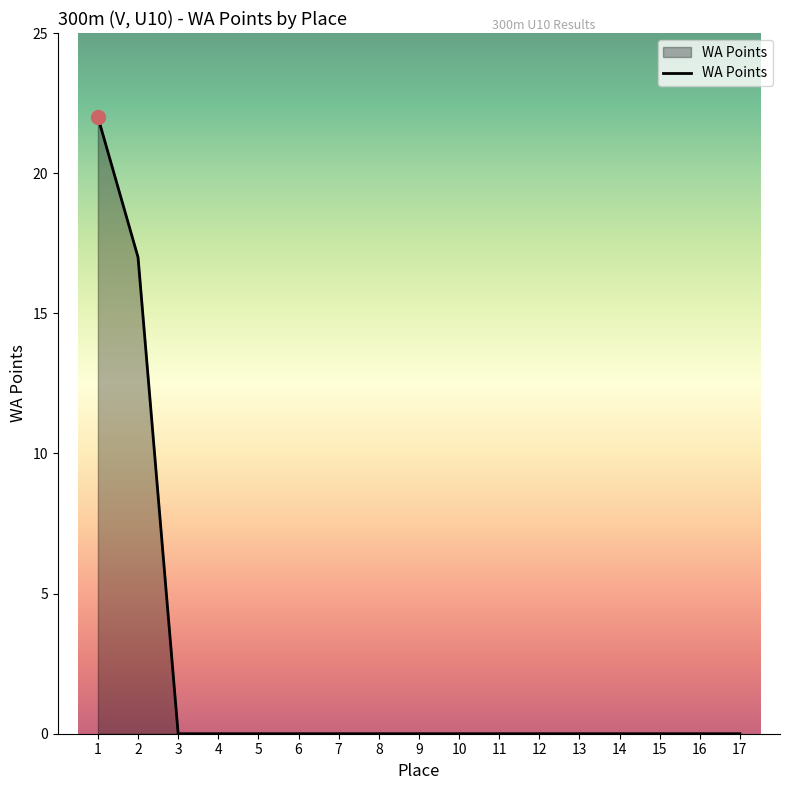

What is the greatest value displayed?

22